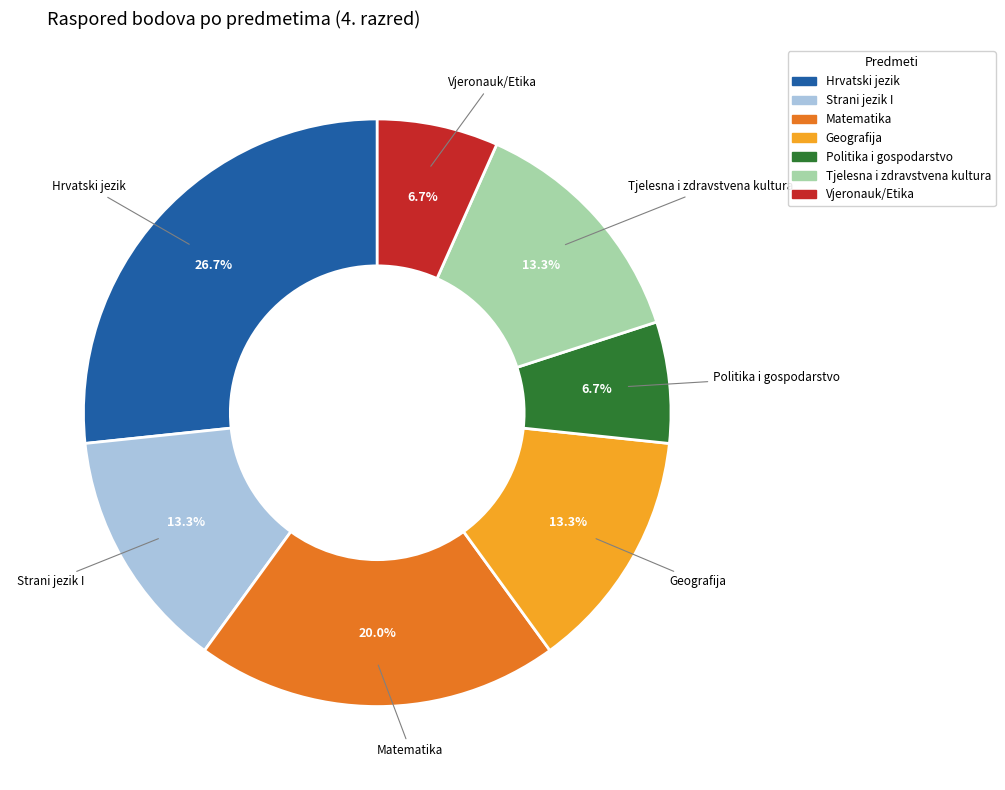

Combined, do Strani jezik I and Hrvatski jezik account for over 50%?

No